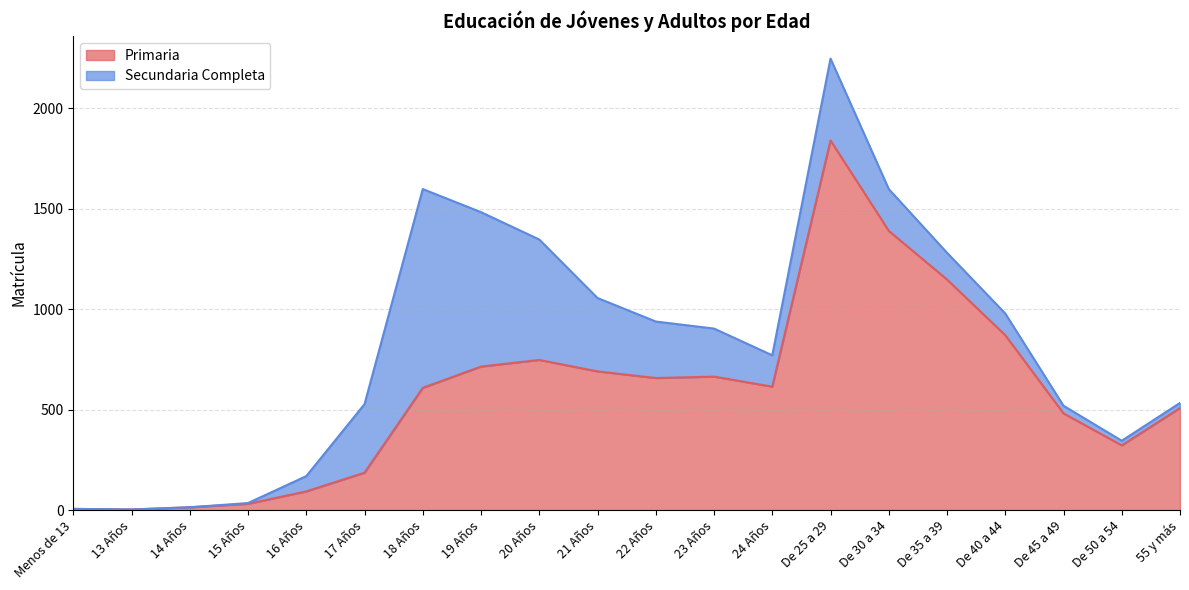

List the labels in order of value, largest first.

De 25 a 29, De 30 a 34, De 35 a 39, De 40 a 44, 20 Años, 19 Años, 21 Años, 23 Años, 22 Años, 24 Años, 18 Años, 55 y más, De 45 a 49, De 50 a 54, 17 Años, 16 Años, 15 Años, 14 Años, Menos de 13, 13 Años